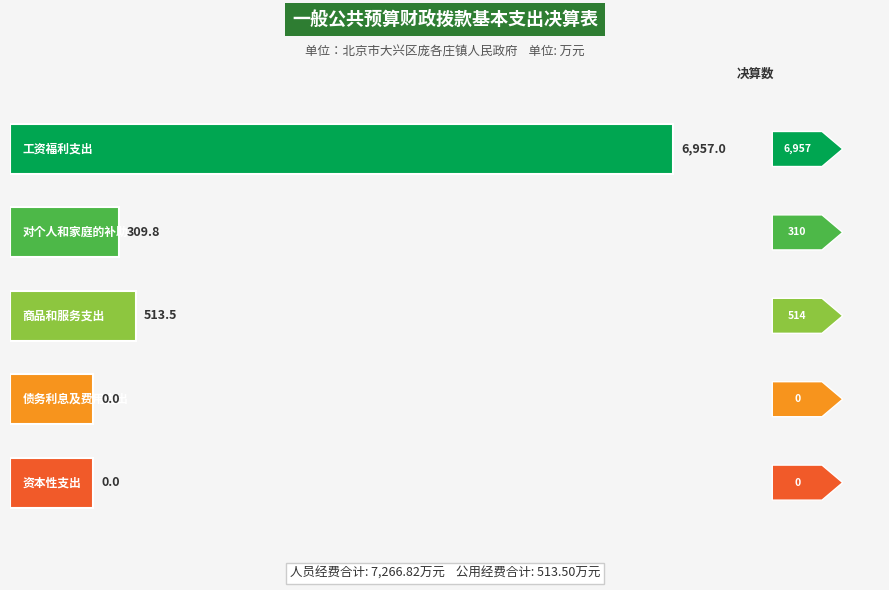

How many values are above zero?

3